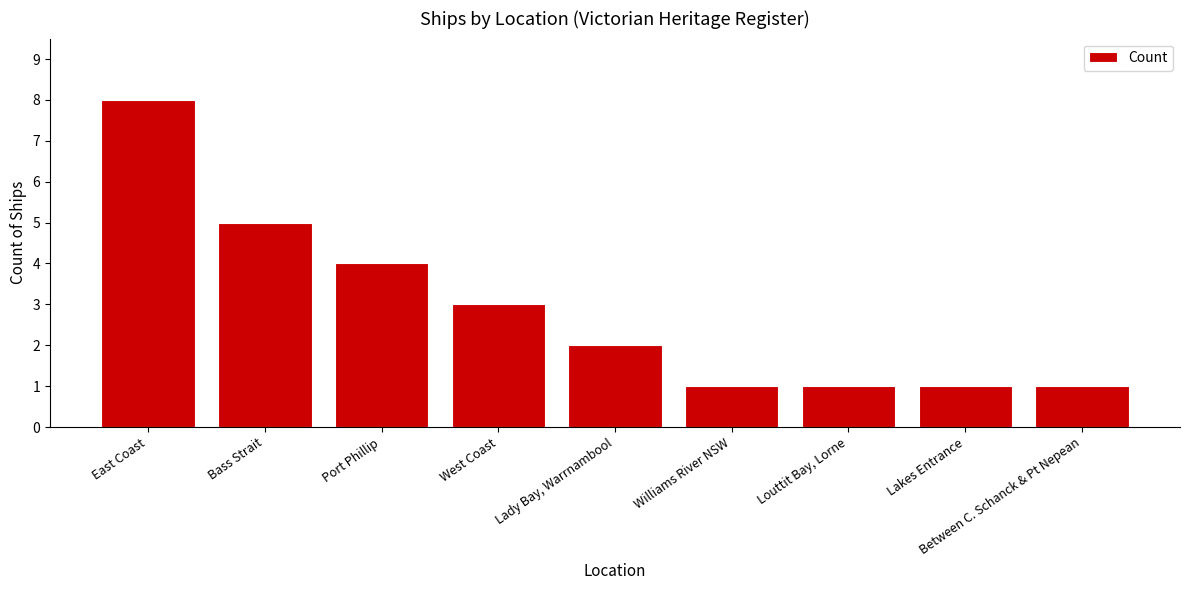

The chart shows a value of 1 at Bass Strait. True or false?

False